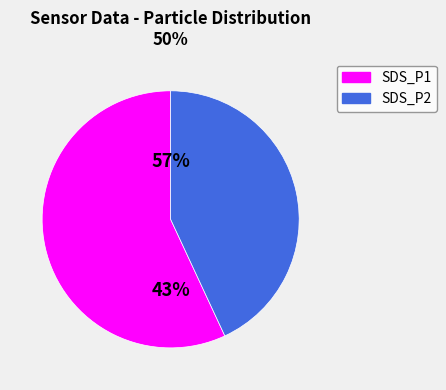

The SDS_P2 slice represents 36% of the pie. True or false?

False